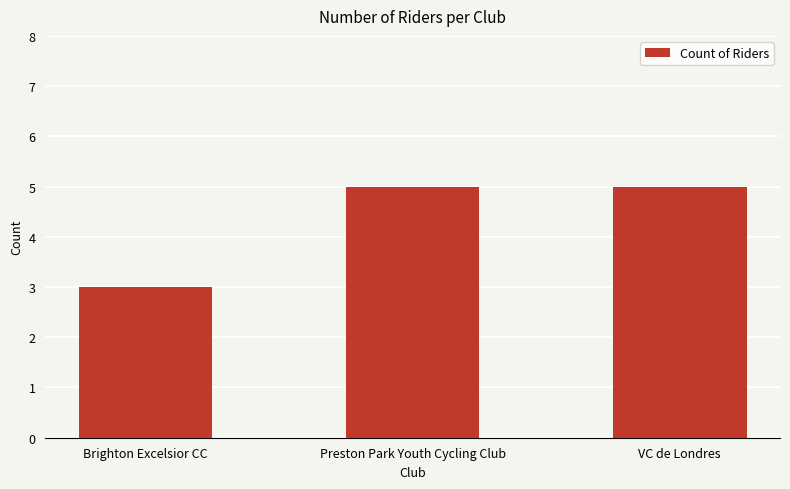

What is the value of the 3rd bar from the left?

5